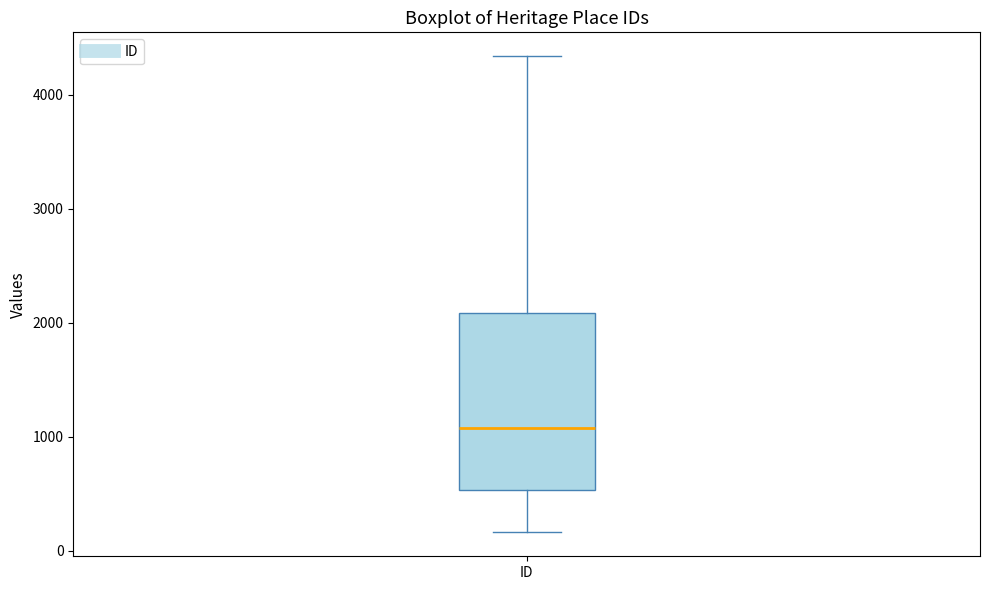

Transcribe this box plot: give where the median line is, the range the box spans, and where the two whiskers end, as read against the y-axis. The values are not printed on the chart, so give them approximately, as read against the axis.

median 1100, box 500 to 2100, whiskers 200 to 4300